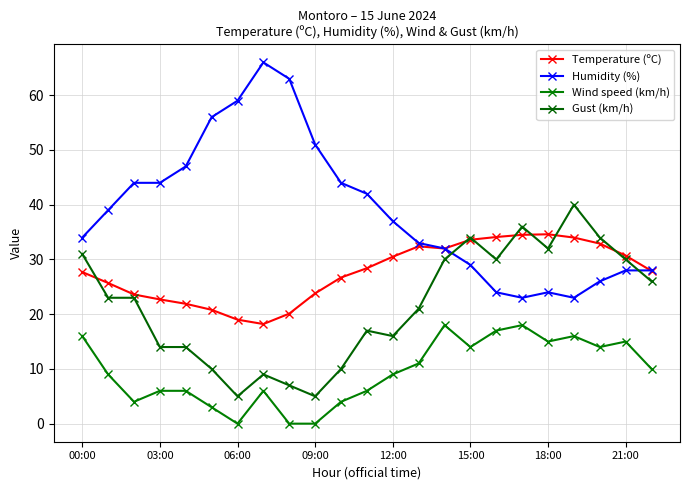

How many lines are shown in the chart?

4